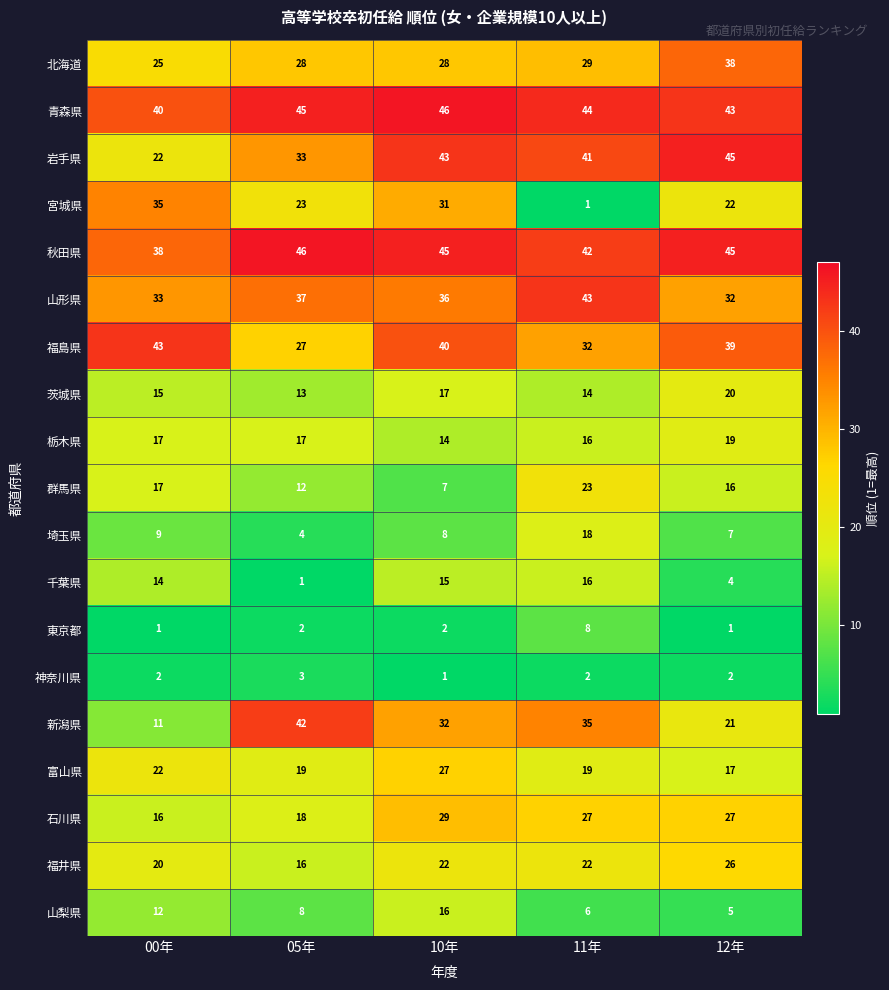

Is it true that 山梨県 equals 6 at 10年?

False